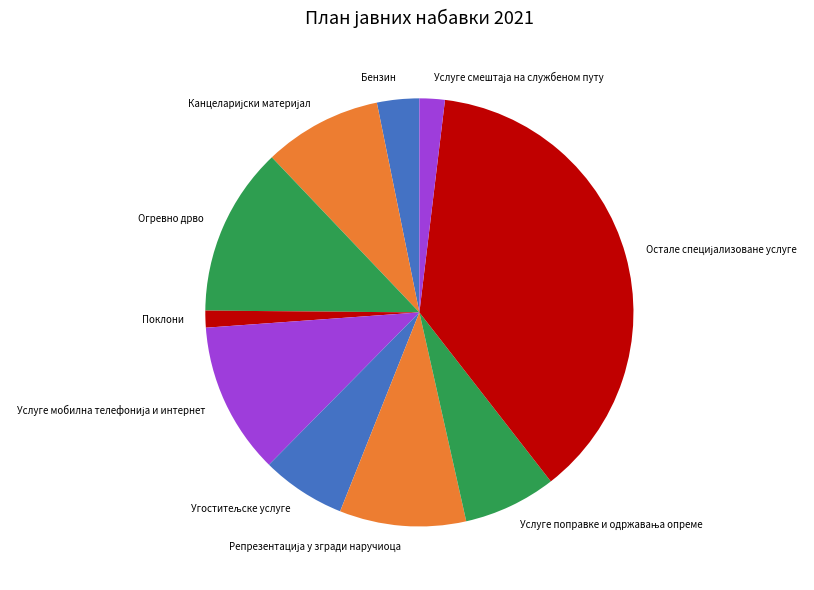

Which has a higher value, Поклони or Бензин?

Бензин